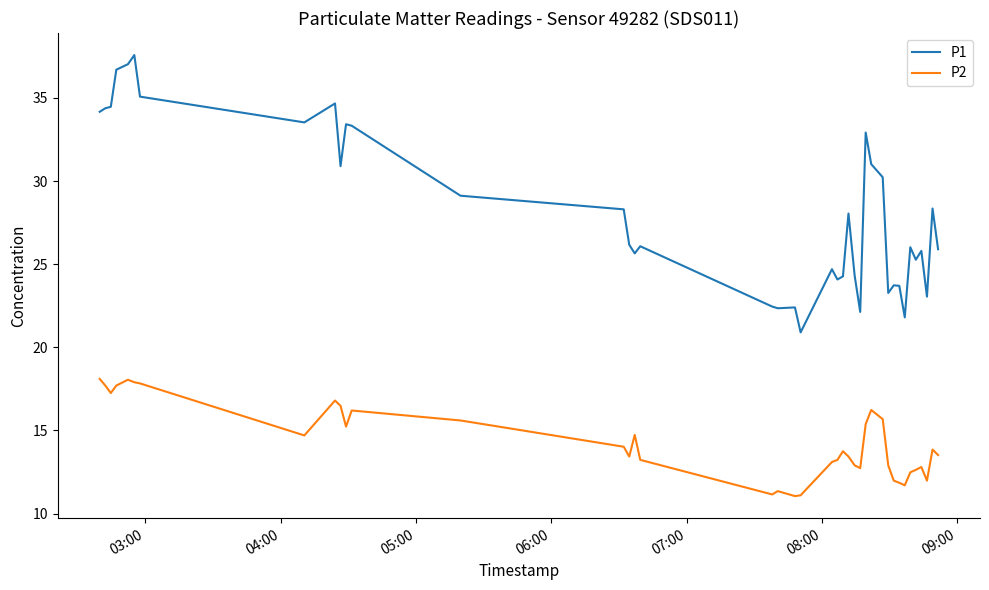

Rank the series by their average value, from highest to lowest.

P1, P2